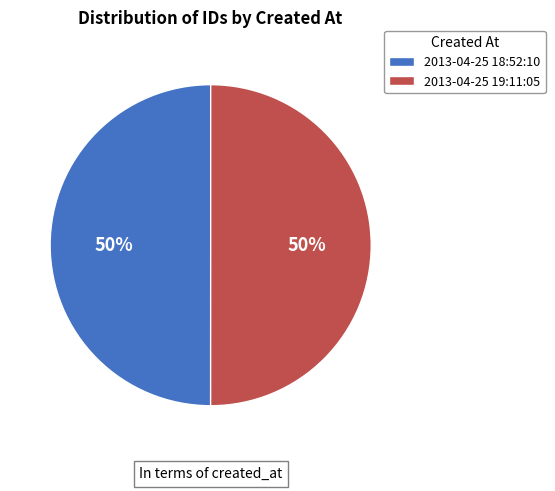

Is the sum of 2013-04-25 18:52:10 and 2013-04-25 19:11:05 greater than half?

Yes